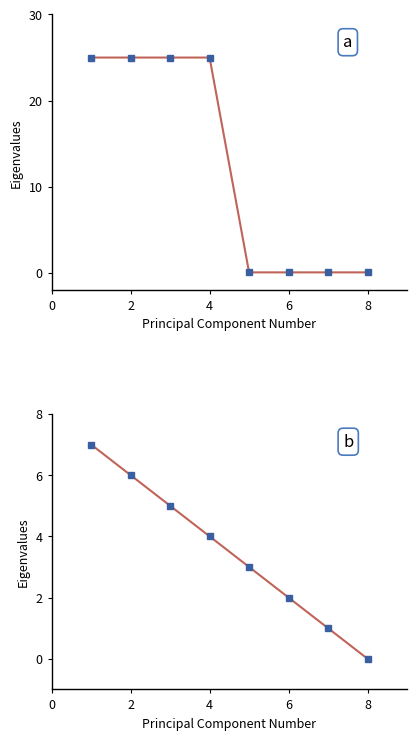

How many lines are shown in the chart?

2